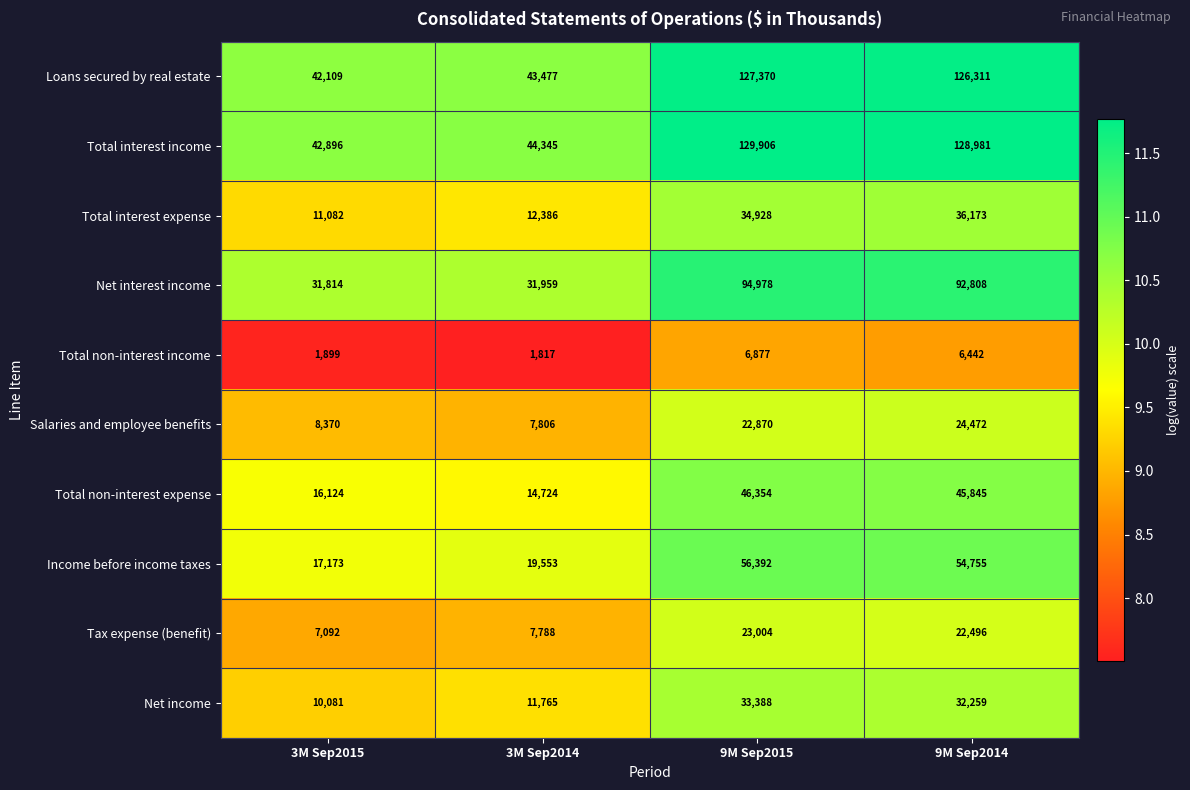

Is it true that Total interest income equals 128981 at 9M Sep2014?

True